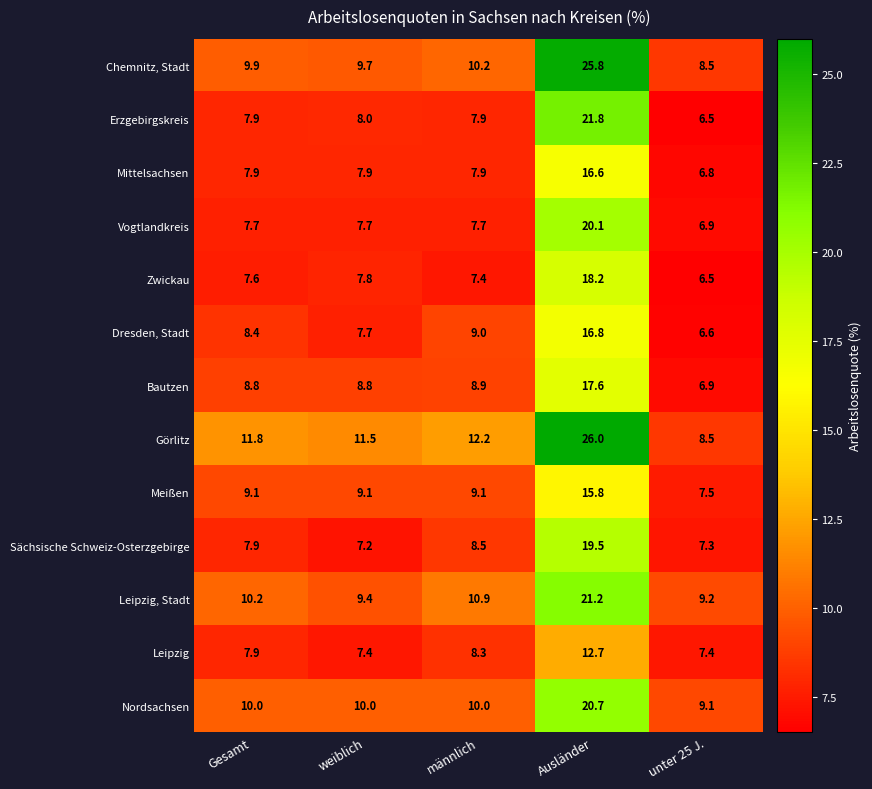

What is the spread (max minus min) of values at unter 25 J.?

2.7